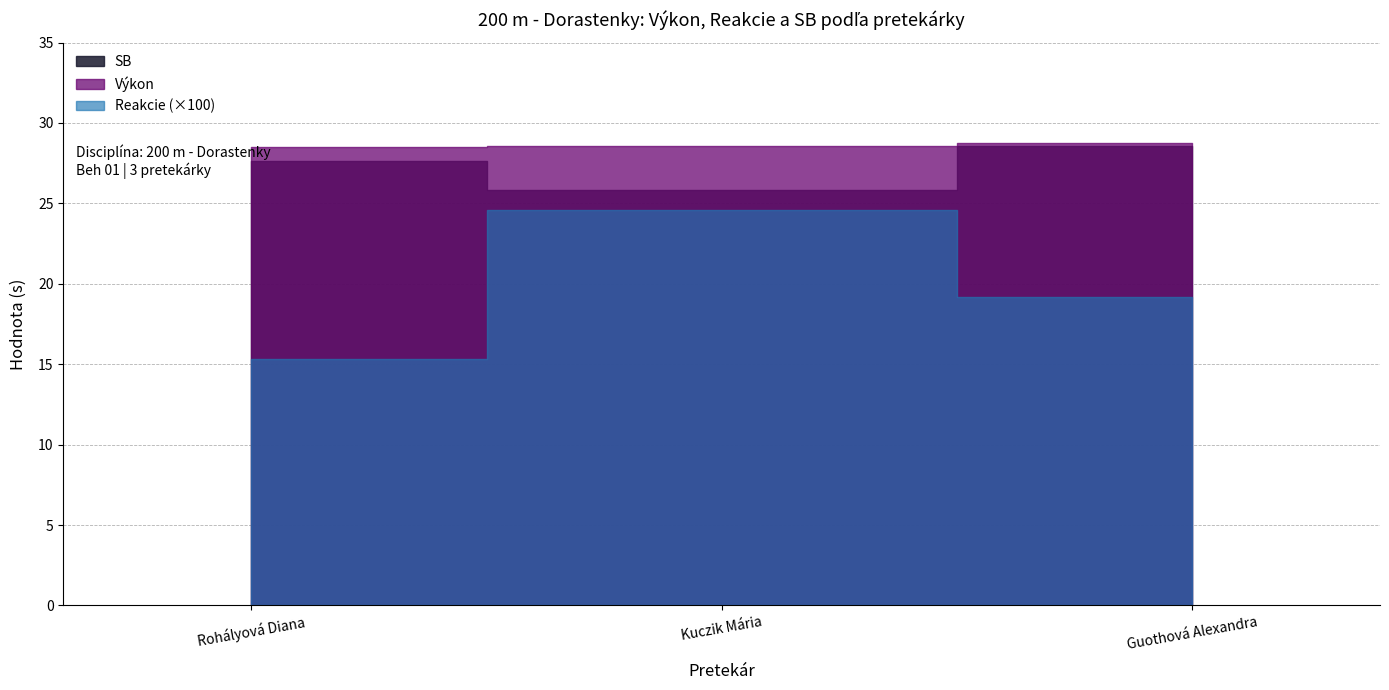

What is the value of the Výkon point at the 2nd from the left?

28.6